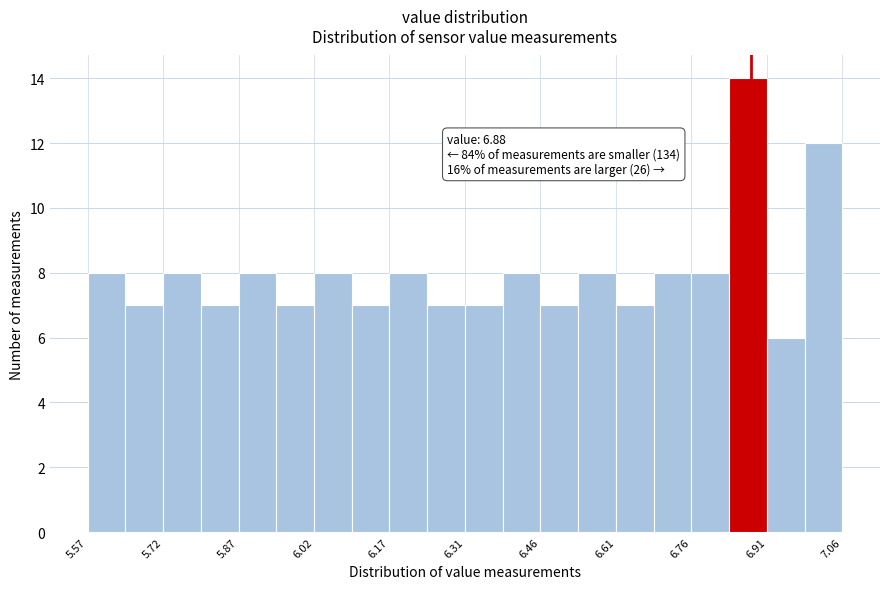

Read against the x-axis, roughly where is the centre of the tallest bar?

6.88